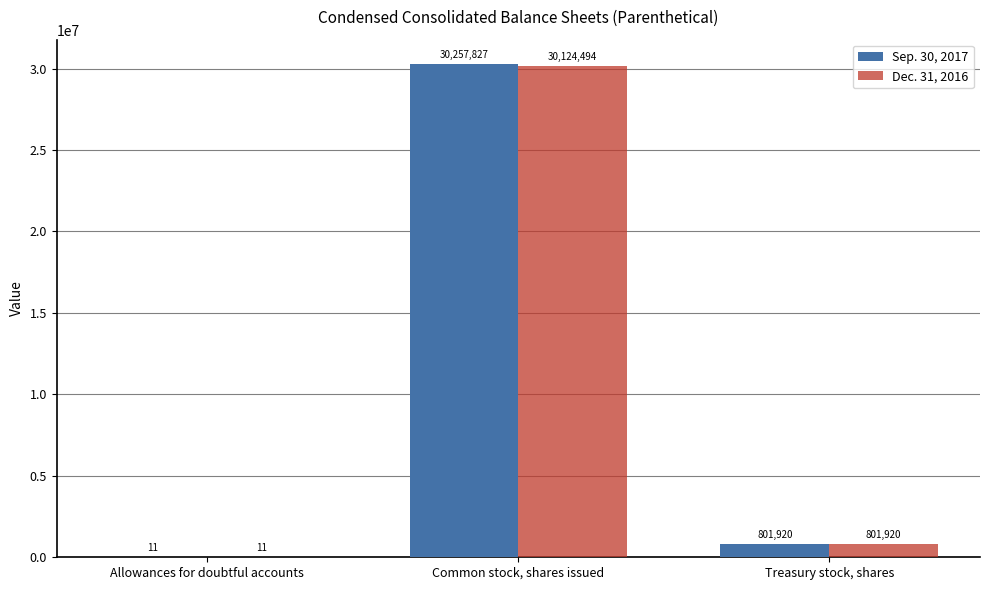

What is the sum of all Sep. 30, 2017 values?

31059758